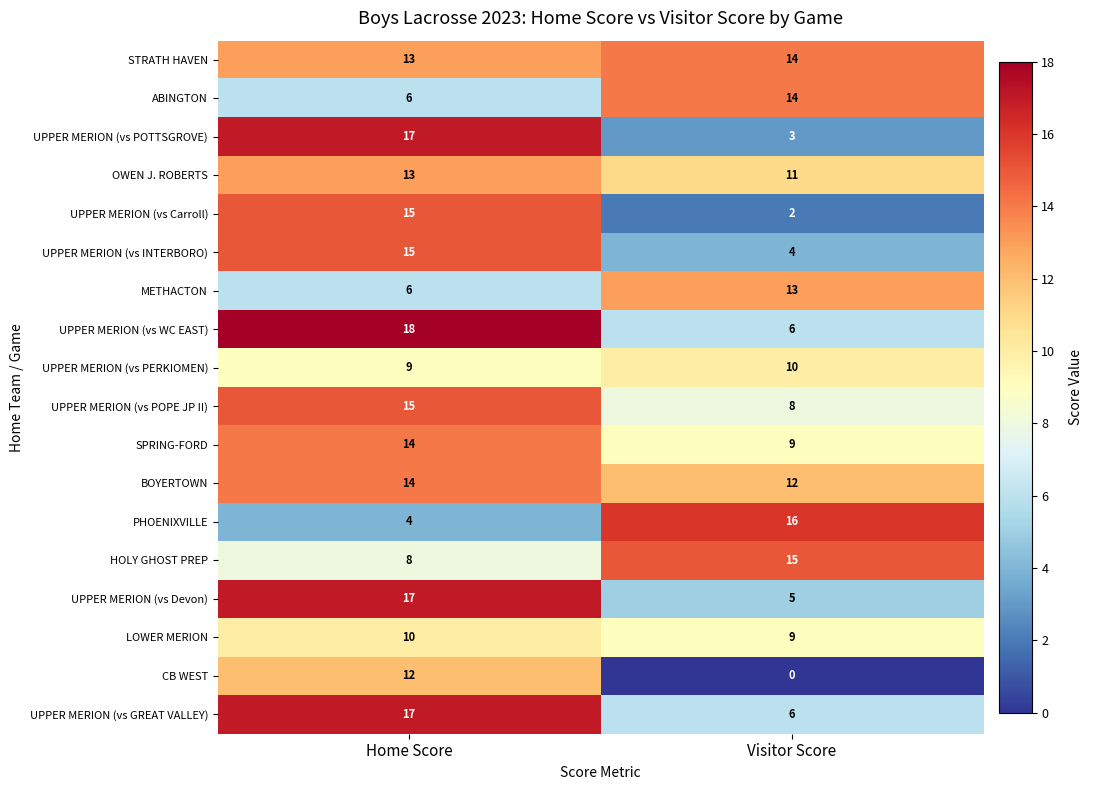

Where is UPPER MERION (vs Carroll) nearest to the value 8?

Visitor Score